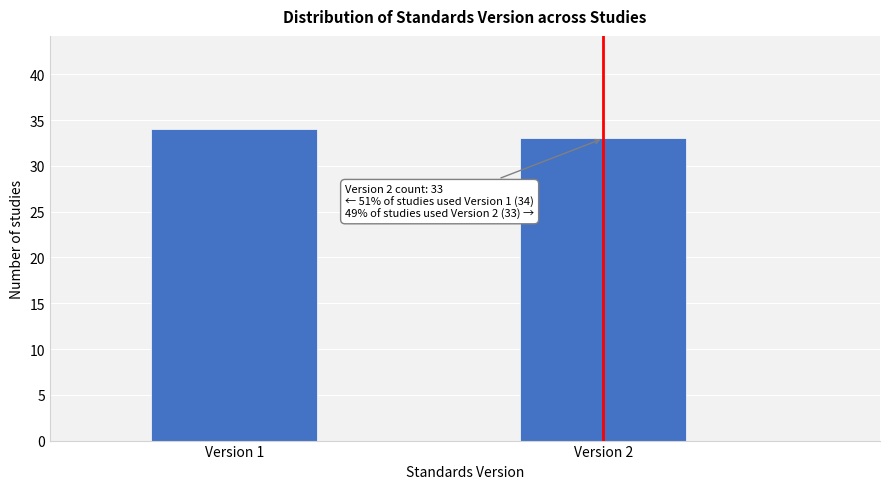

Reading right to left, transcribe all the data shown in this chart.

Version 2=33	Version 1=34